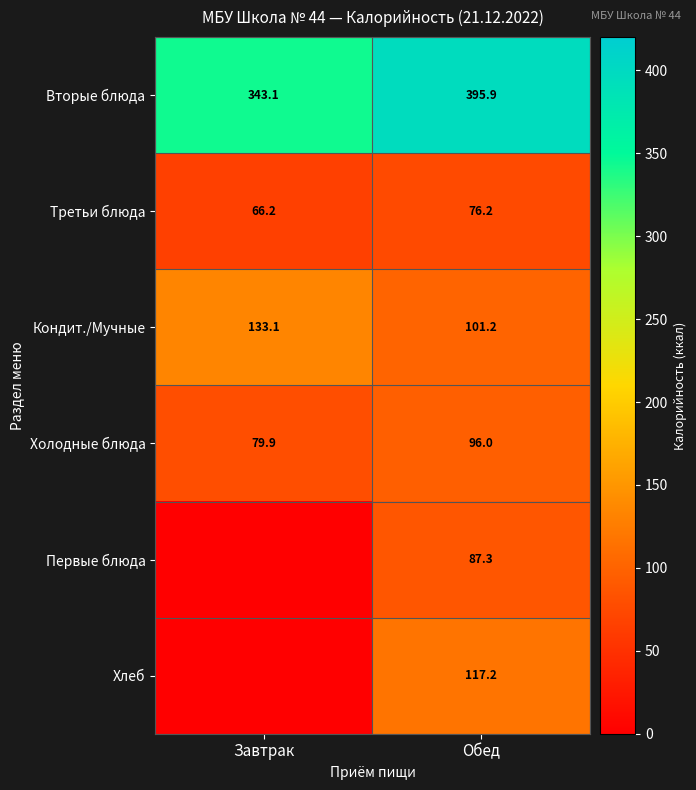

What is the spread (max minus min) of values at Обед?

319.7